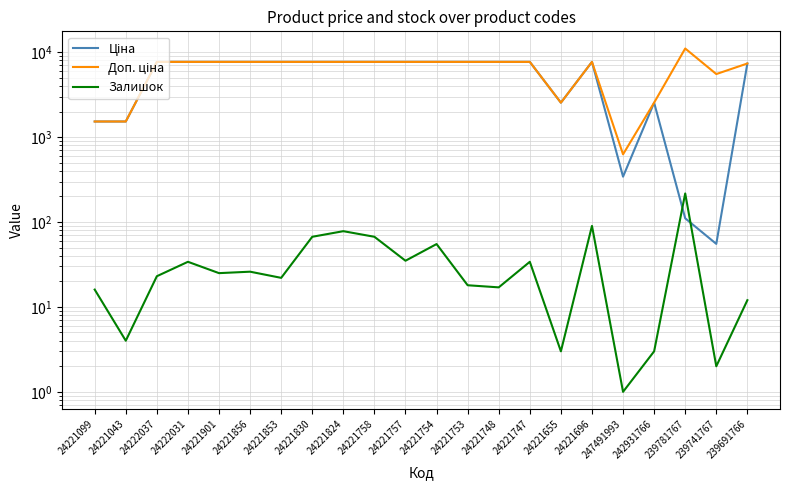

In Ціна, how many points are higher than both neighbors (excluding endpoints)?

2